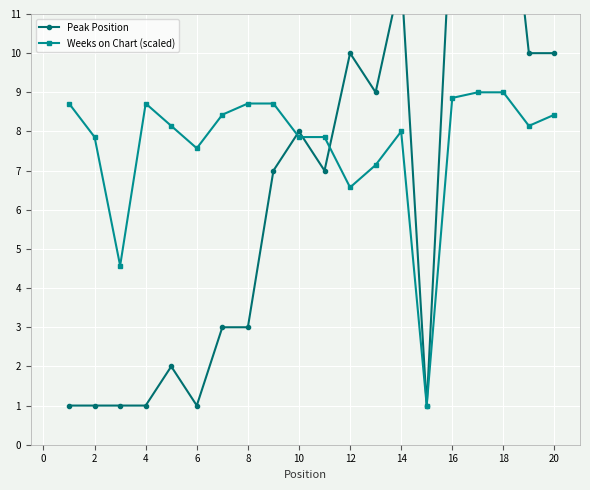

List the series in order of their overall mean, highest first.

Weeks on Chart (scaled), Peak Position